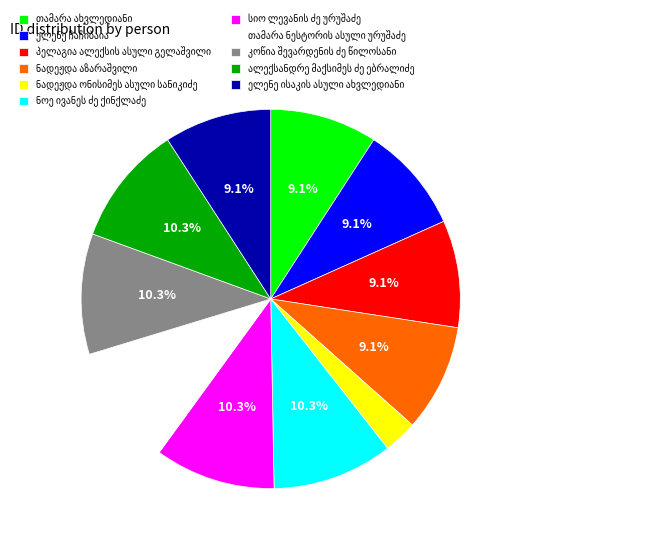

Is there any slice that represents more than half of the pie?

No